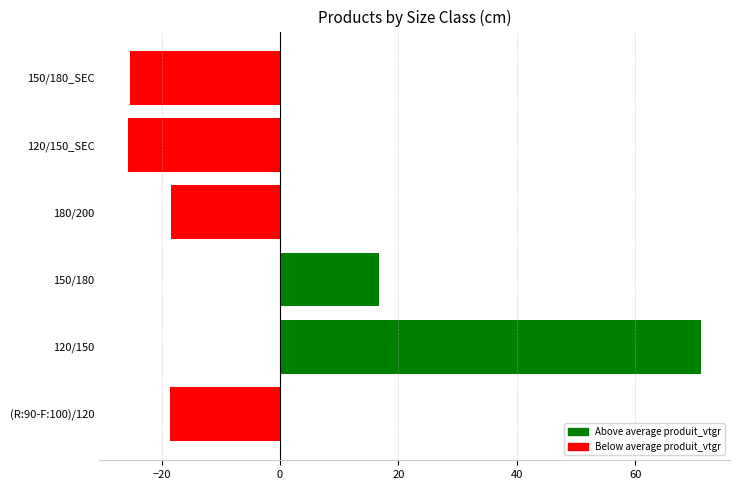

Read the value at 120/150.

71.2